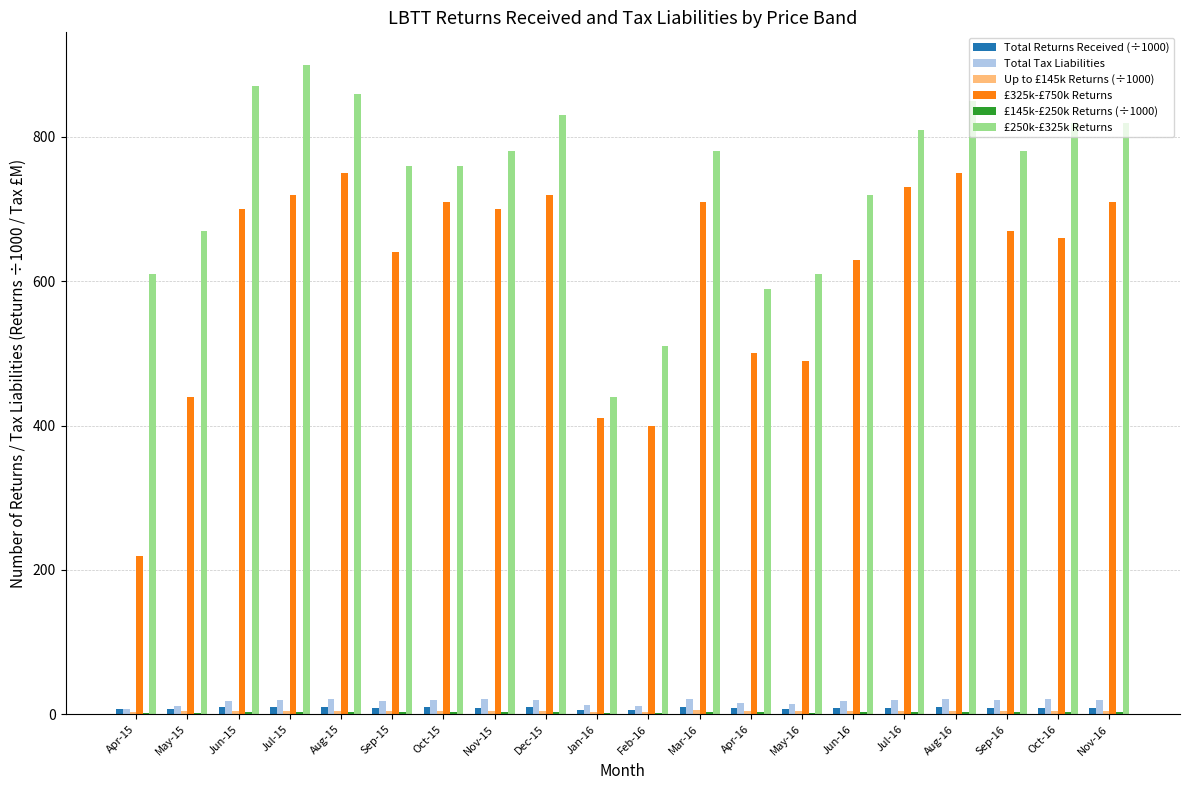

At which label does £250k-£325k Returns first exceed 780?

Jun-15